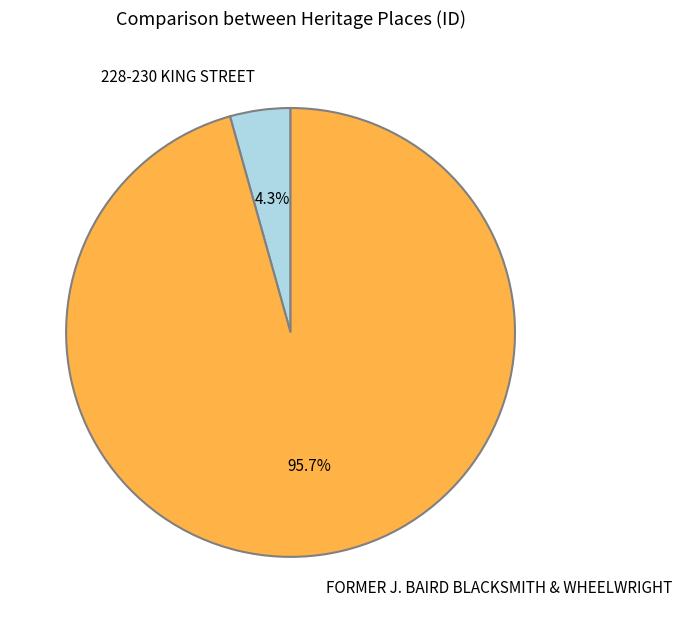

What is the total percentage of FORMER J. BAIRD BLACKSMITH & WHEELWRIGHT and 228-230 KING STREET?

100.0%